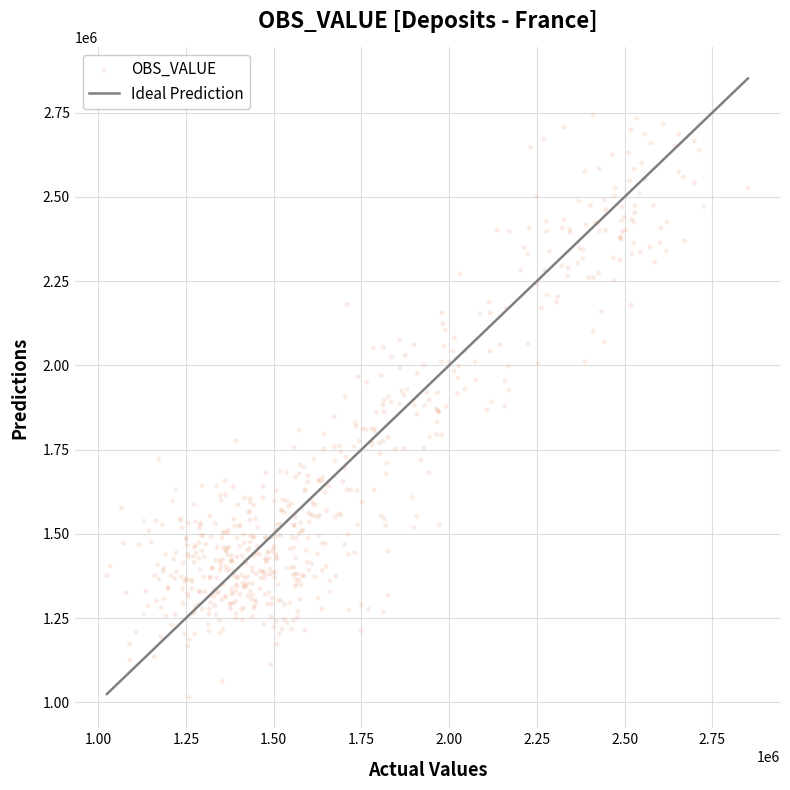

What is the range of Y values (max minus min)?

1728413.0